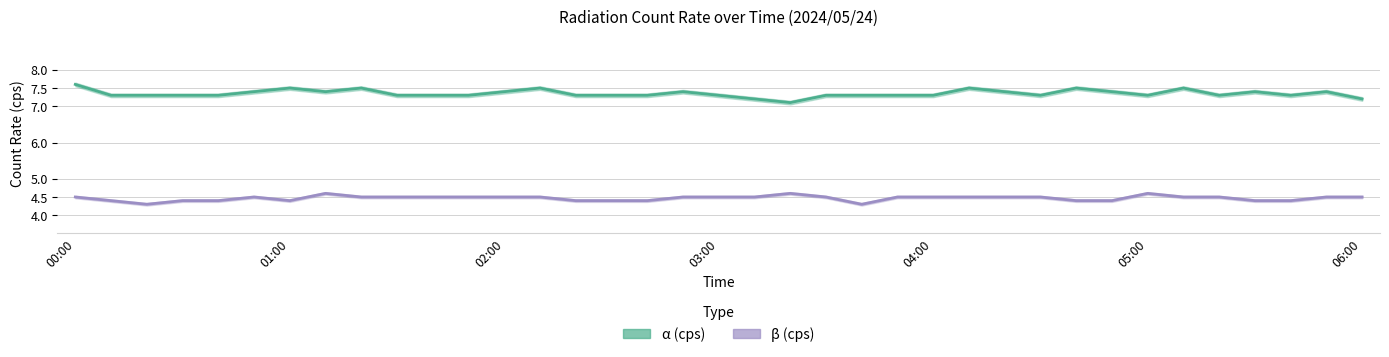

List the series in order of their peak value, lowest first.

beta_cps_line, alpha_cps_line